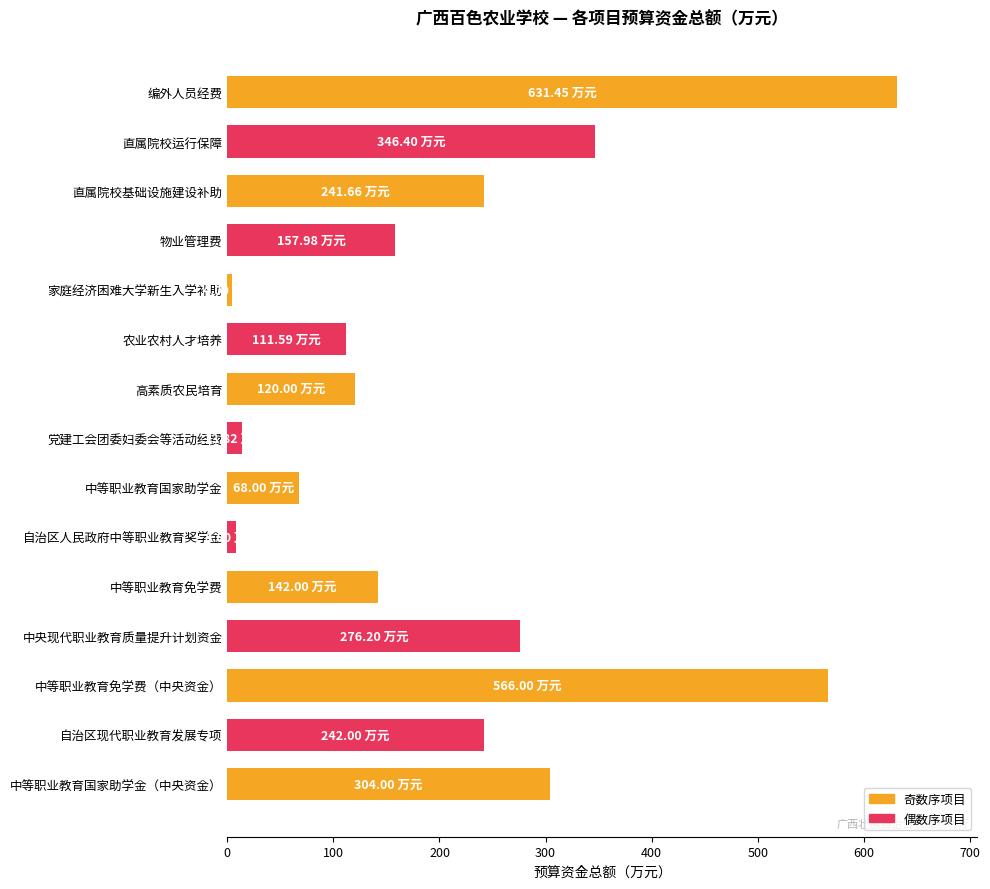

How many values are below 157?

7